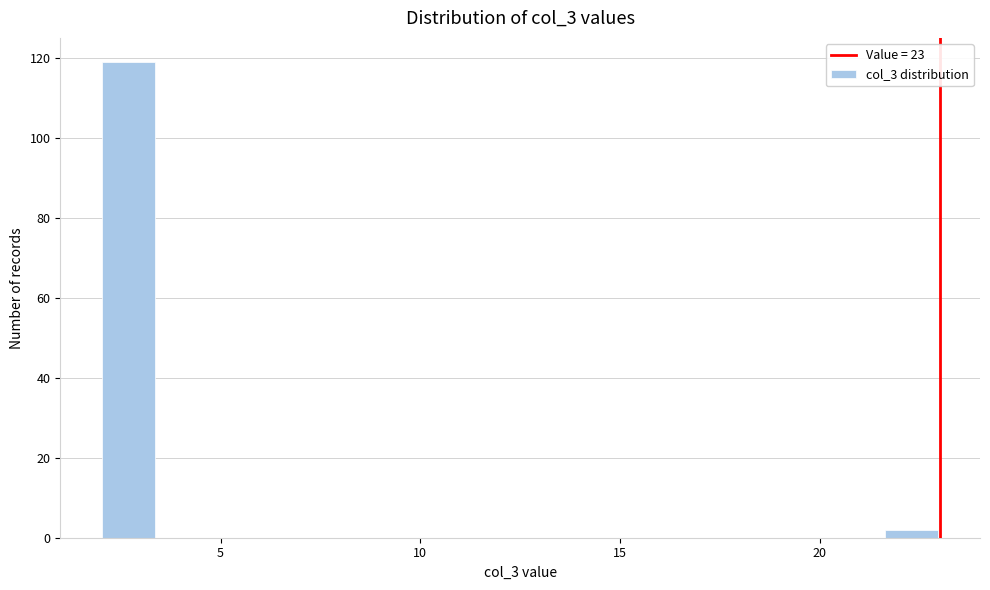

Read against the x-axis, roughly where is the centre of the tallest bar?

2.5